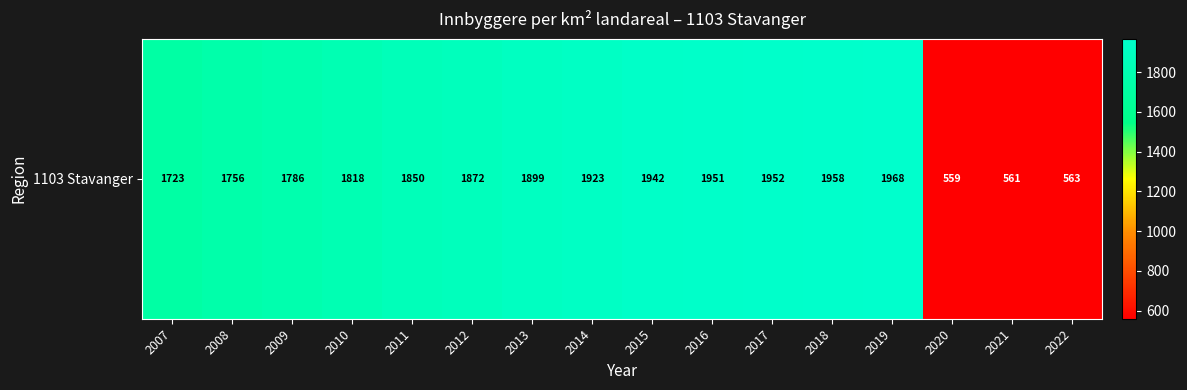

What is the ratio of the value at 2015 to the value at 2017?

1.0